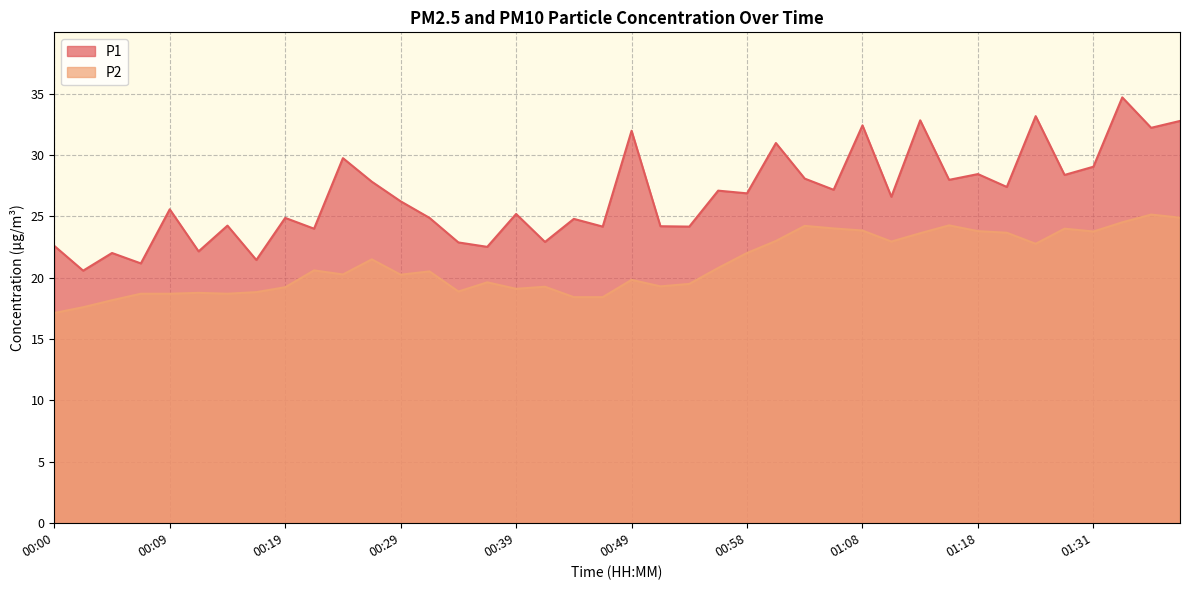

Between 01:28 and 01:21, which is larger?

01:28